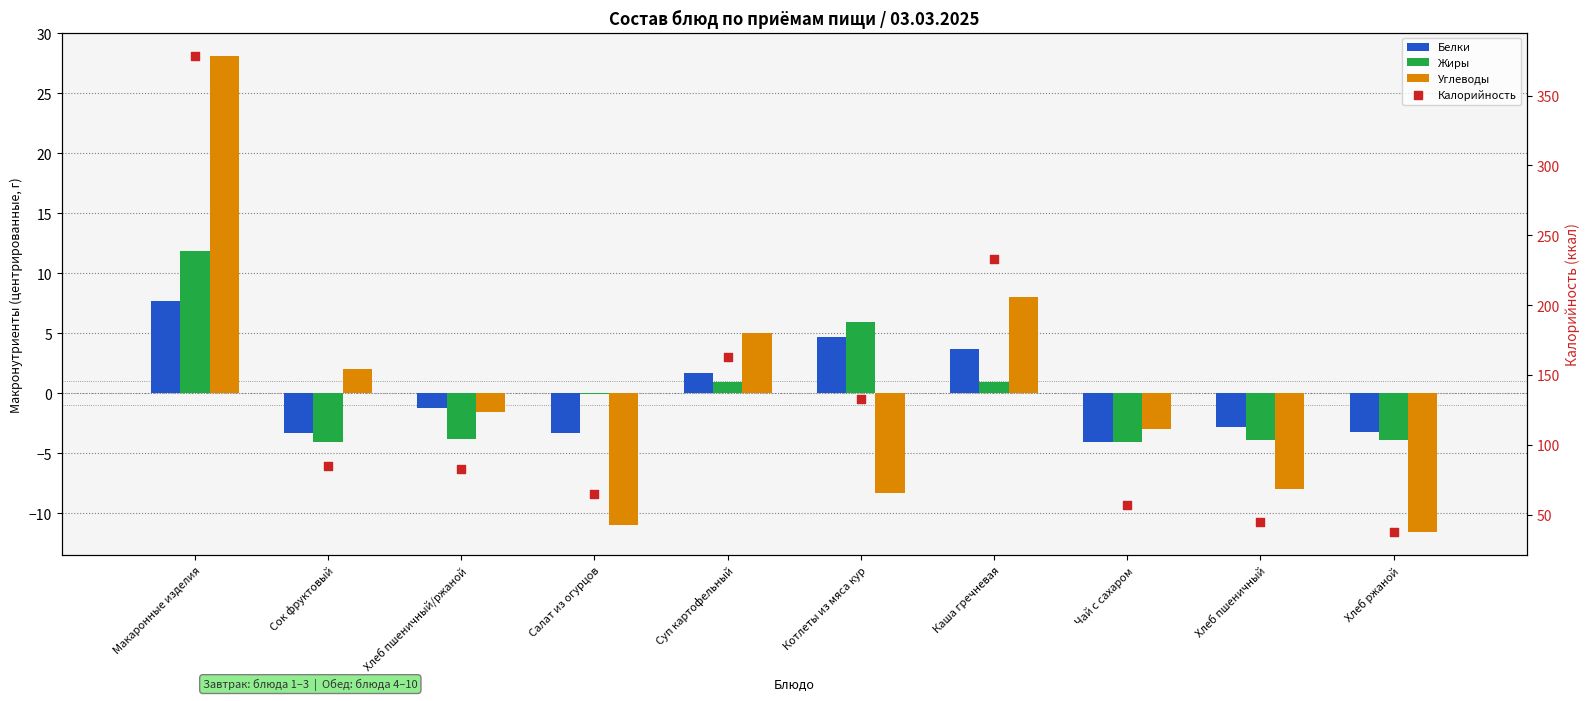

Which series contains the highest Y value?

Калорийность